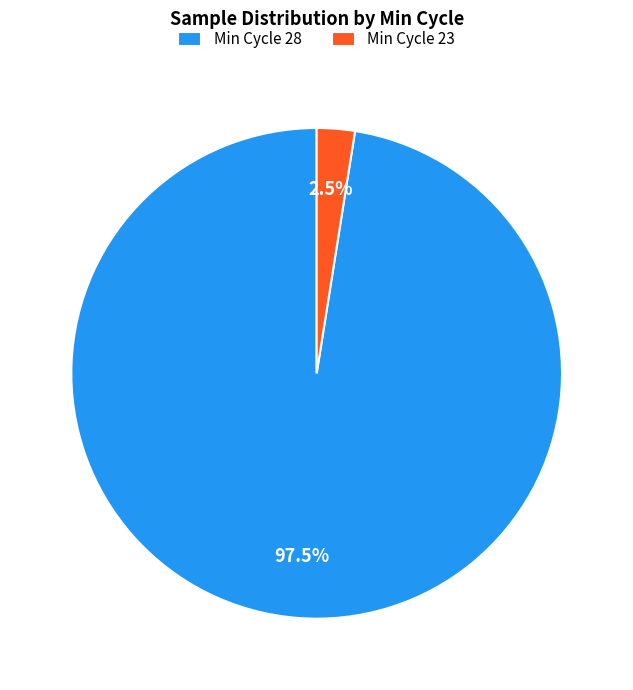

Rank the categories by value from lowest to highest.

Min Cycle 23, Min Cycle 28